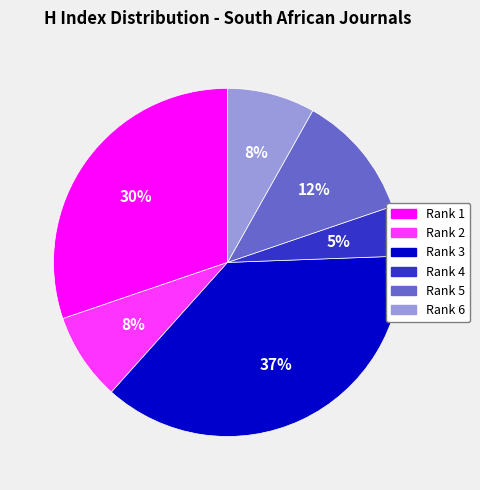

Is there any slice that represents more than half of the pie?

No